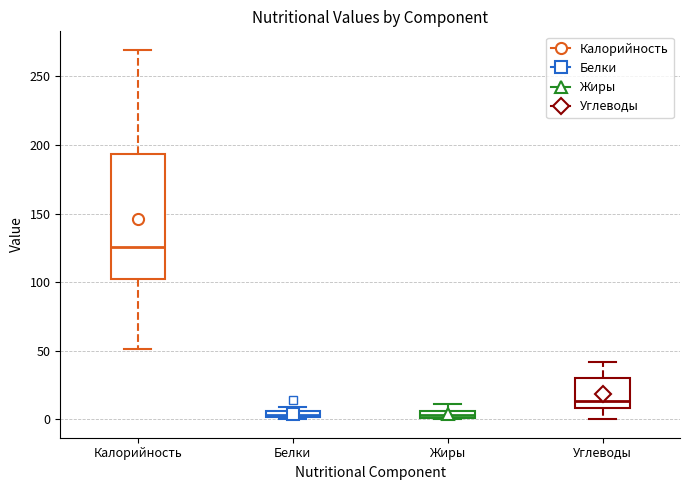

Where is the lower edge of the box for Белки on the y-axis? The values are not printed on the chart, so give them approximately, as read against the axis.

0